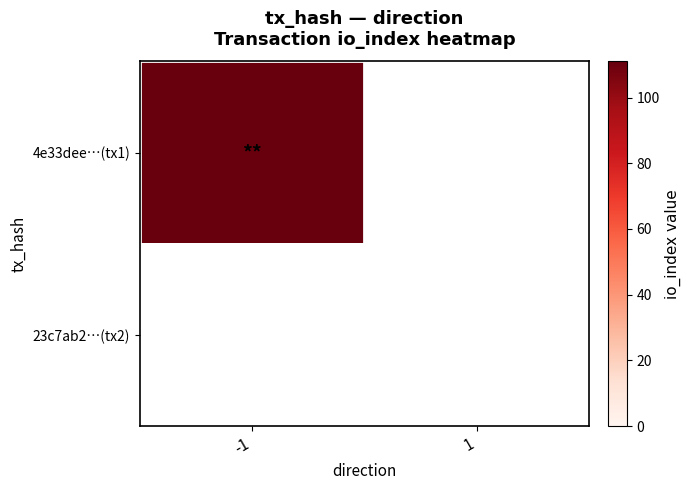

Reading right to left, transcribe all the data shown in this chart.

4e33dee08ddea40d5404ec684de9b164b7630ff: 0	111
23c7ab2eb00d30bf20264af111b8db6d5de4416: 0	0